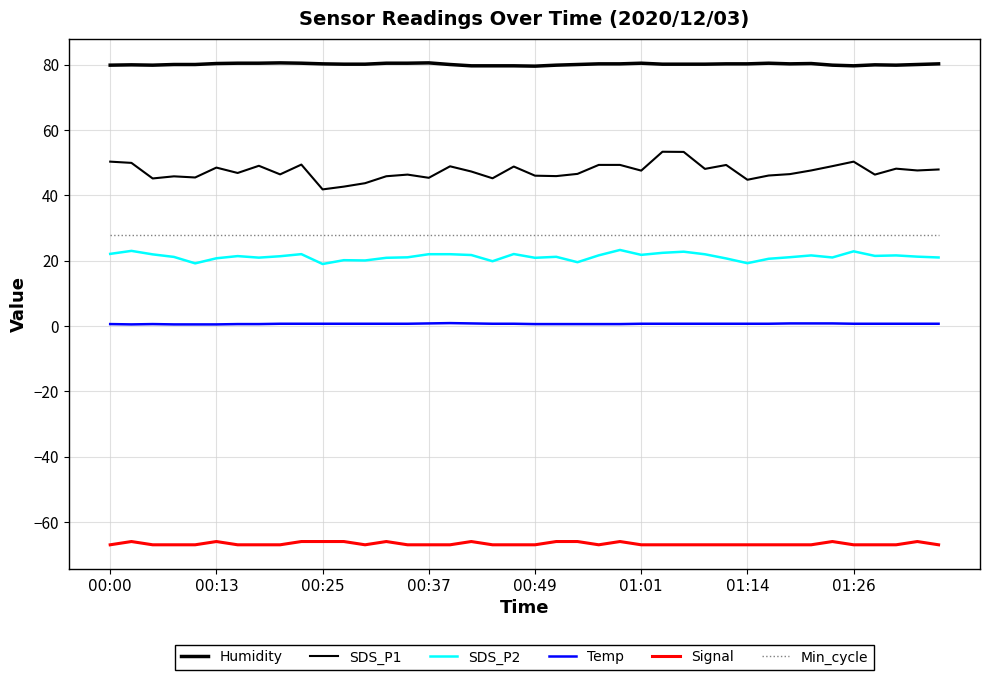

How many distinct data groups are displayed?

6